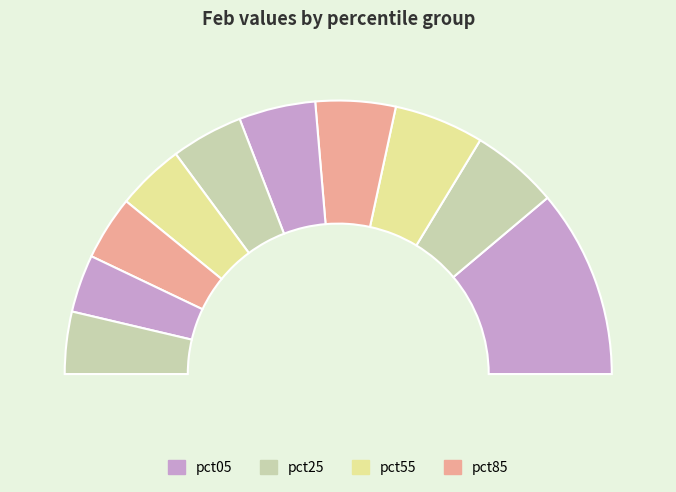

Rank the categories by value from highest to lowest.

pct05, pct25, pct15, pct35, pct45, pct55, pct65, pct75, pct95, pct85